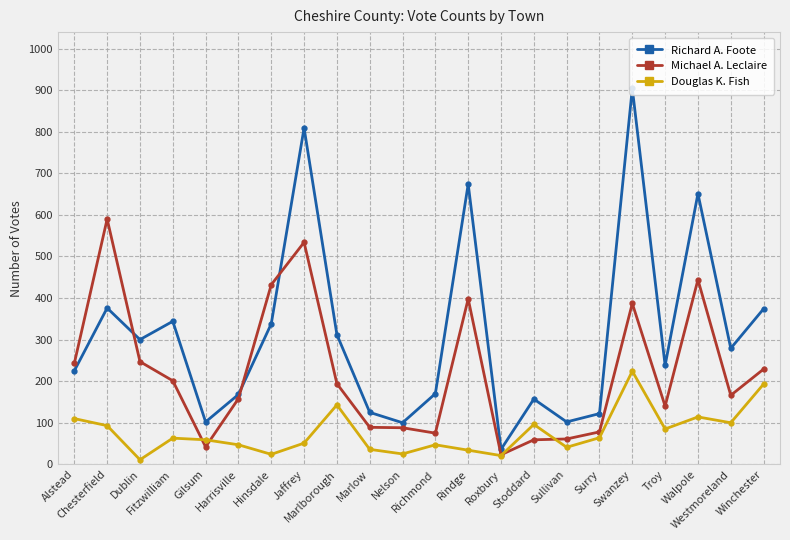

At Swanzey, list the series in order from smallest to largest.

Douglas K. Fish, Michael A. Leclaire, Richard A. Foote